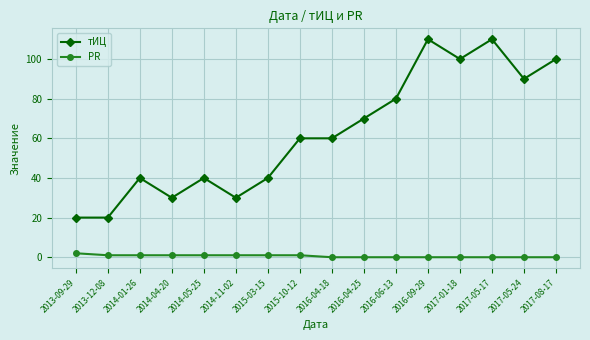

True or false: PR and тИЦ cross at least once.

False